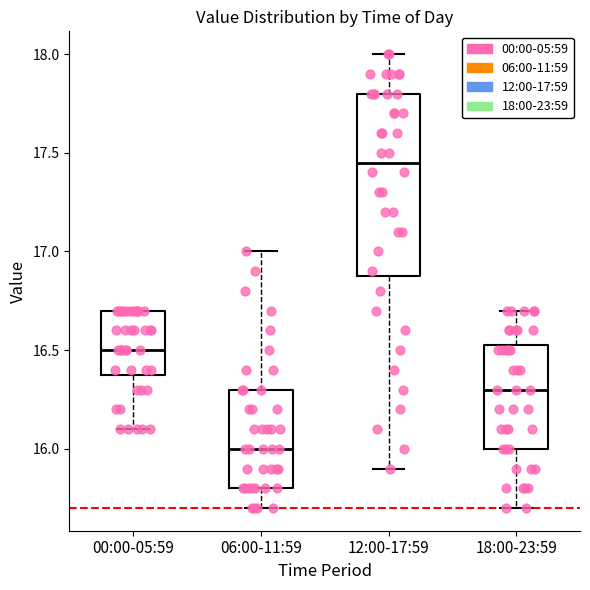

Reading left to right, read every box against the y-axis: the position of its median line, the range the box covers, and the ends of its whiskers. The values are not printed on the chart, so give them approximately, as read against the axis.

00:00-05:59: median 16.50, box 16.40 to 16.70, whiskers 16.10 to 16.70
06:00-11:59: median 16.00, box 15.80 to 16.30, whiskers 15.70 to 17.00
12:00-17:59: median 17.45, box 16.90 to 17.80, whiskers 15.90 to 18.00
18:00-23:59: median 16.30, box 16.00 to 16.55, whiskers 15.70 to 16.70